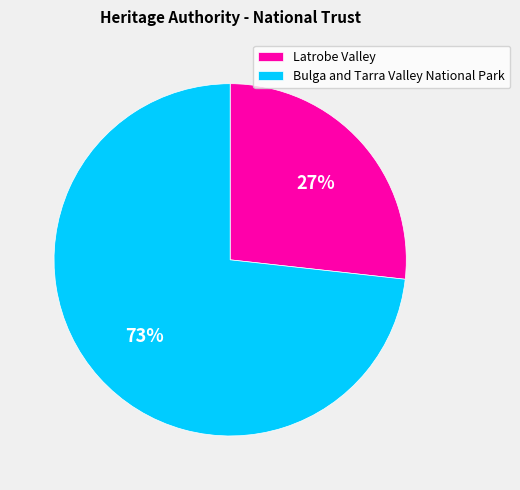

Rank the categories by value from lowest to highest.

Latrobe Valley, Bulga and Tarra Valley National Park